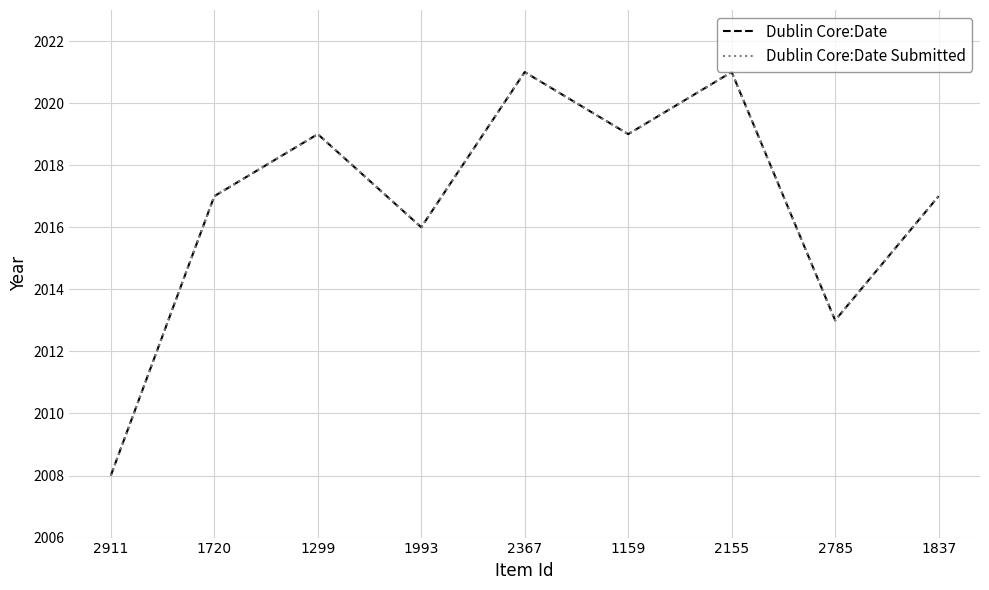

True or false: Dublin Core:Date Submitted and Dublin Core:Date cross at least once.

False